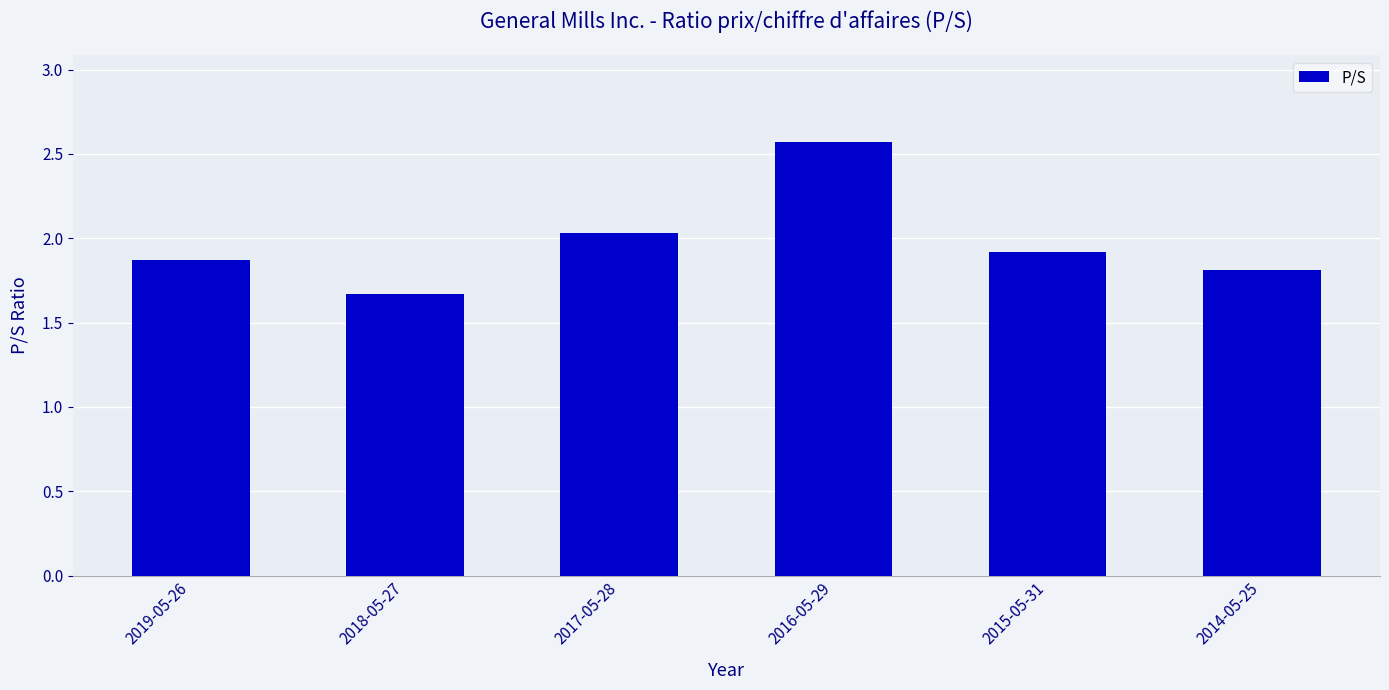

Does the chart contain stacked bars?

No